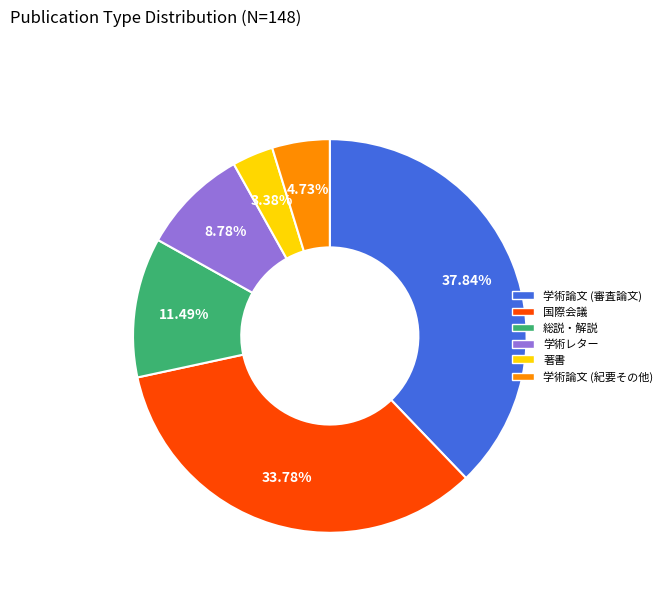

How many slices are in this pie chart?

6